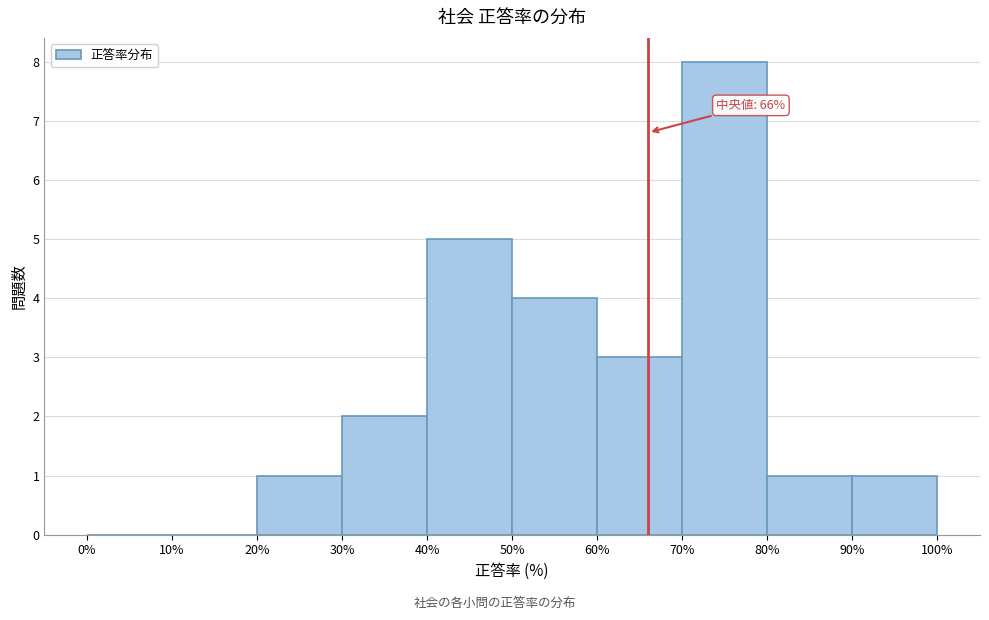

Over which range of the x-axis is the bar tallest?

70% to 80%